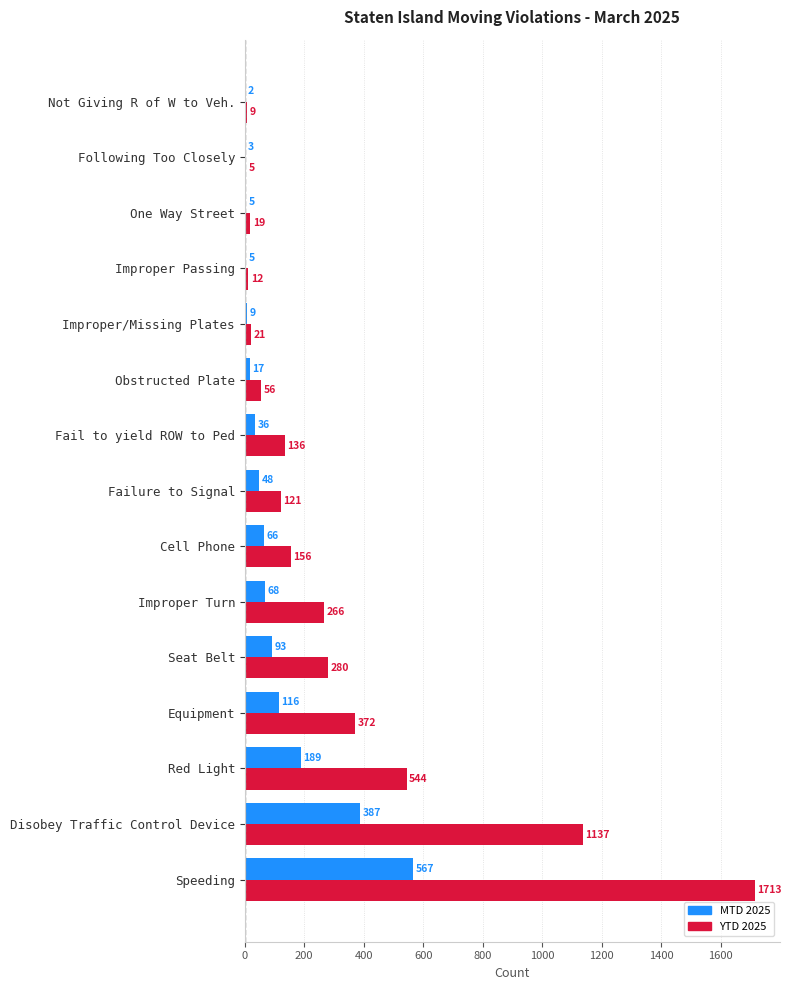

True or false: MTD 2025 has a value of 93 at Seat Belt.

True